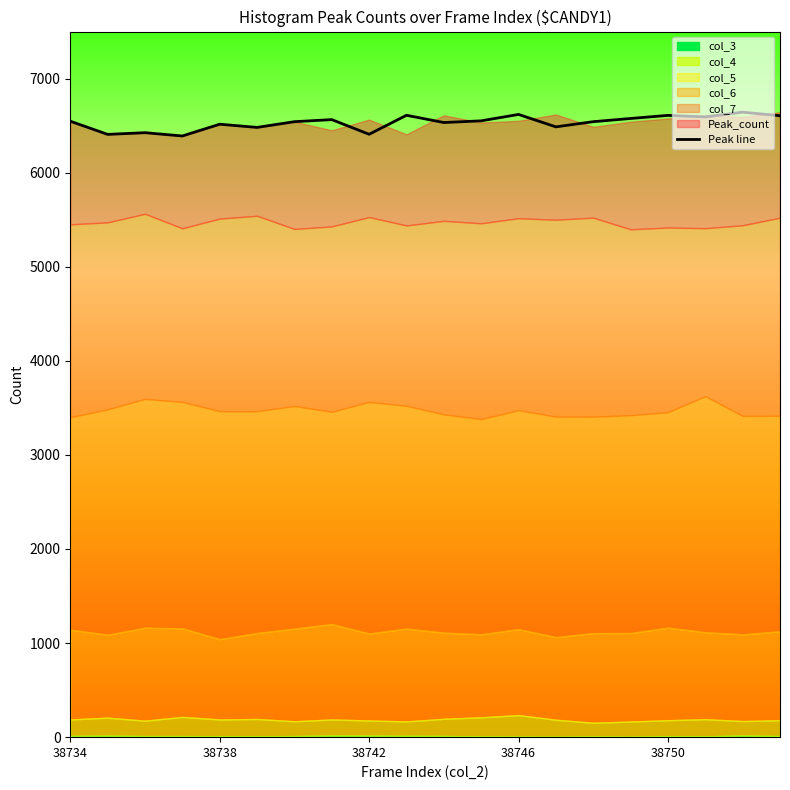

What is the minimum value shown in the chart?

6390